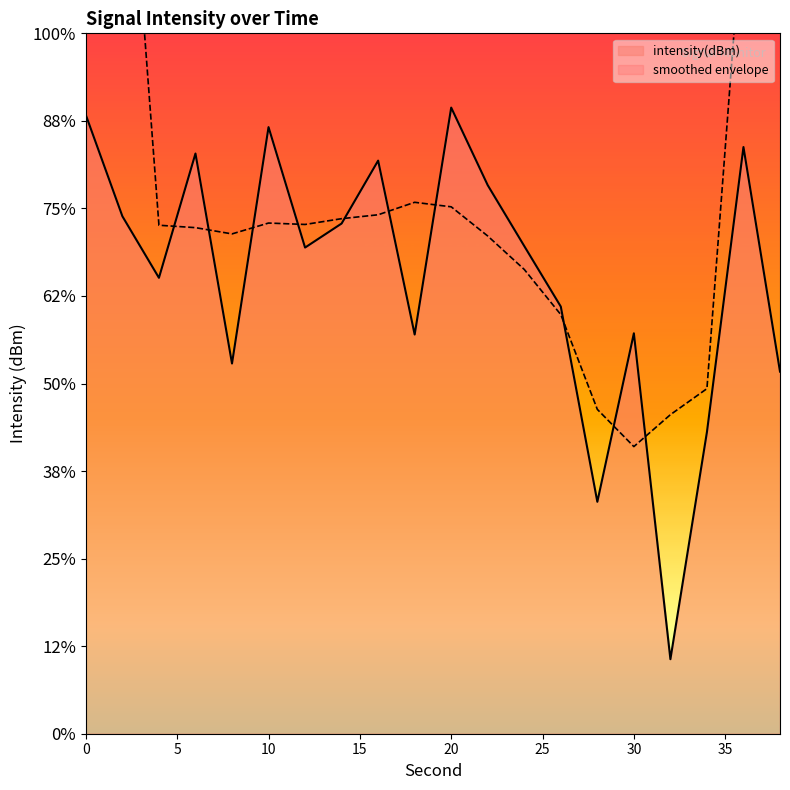

At which category does the chart reach its peak across all series?

20